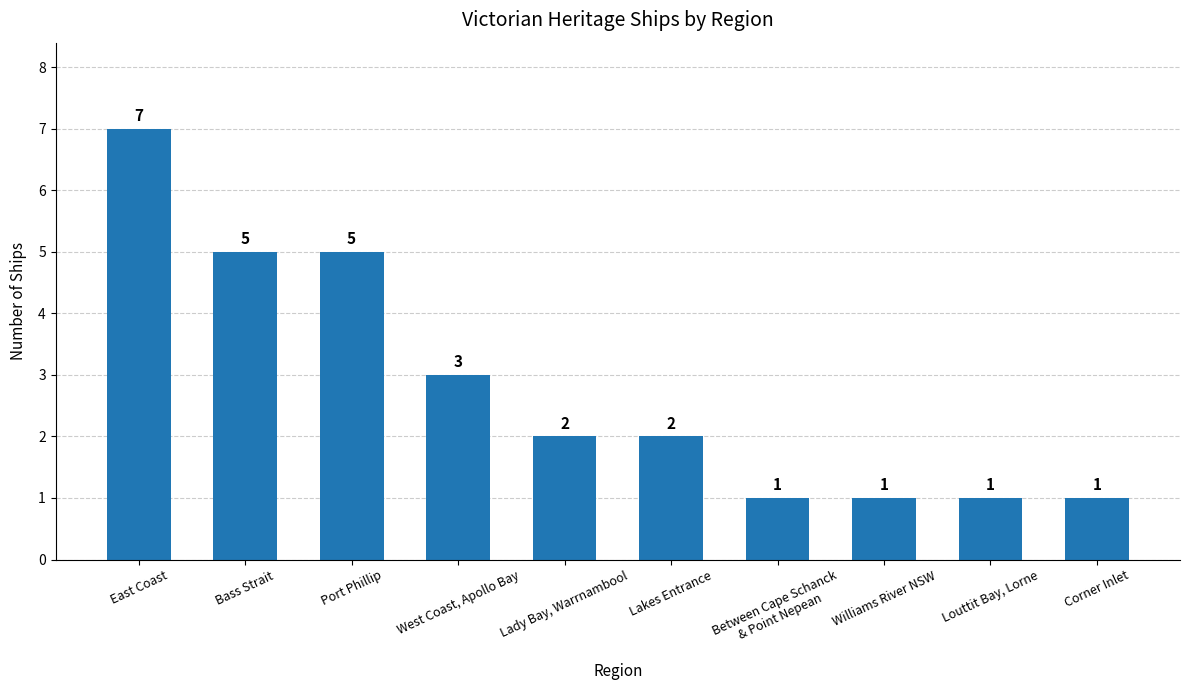

What is the label of the 2nd bar from the left?

Bass Strait